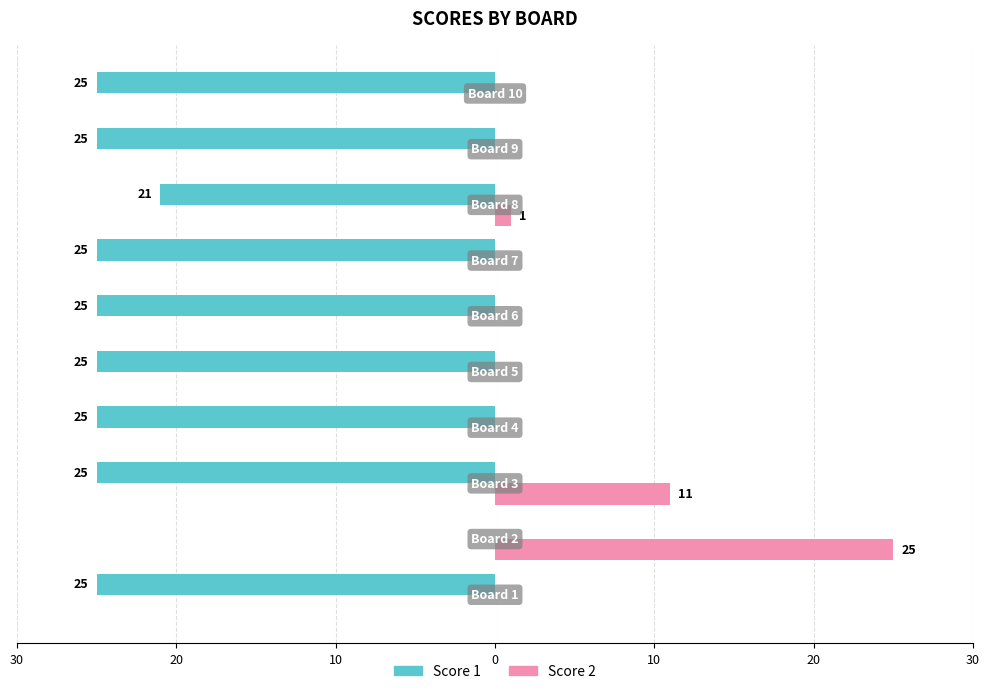

What is the minimum value shown in the chart?

-25